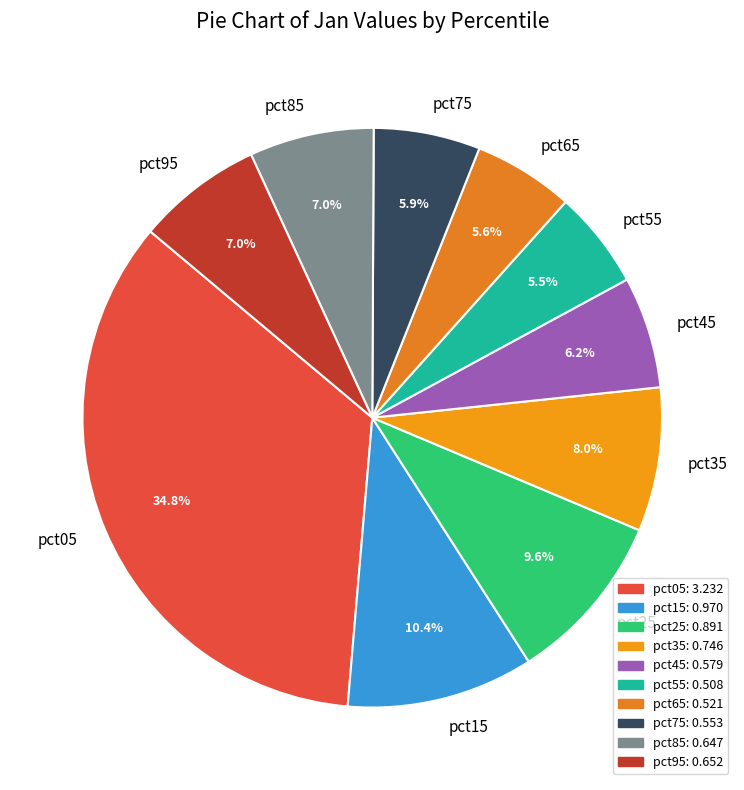

To the nearest percent, what is the average slice percentage?

10%